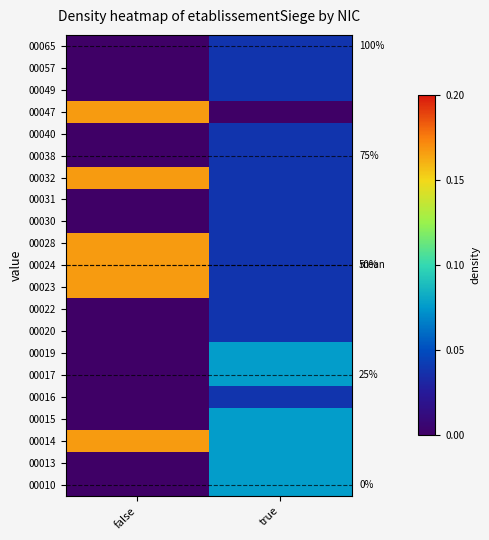

At which category is the sum across all series the highest?

false